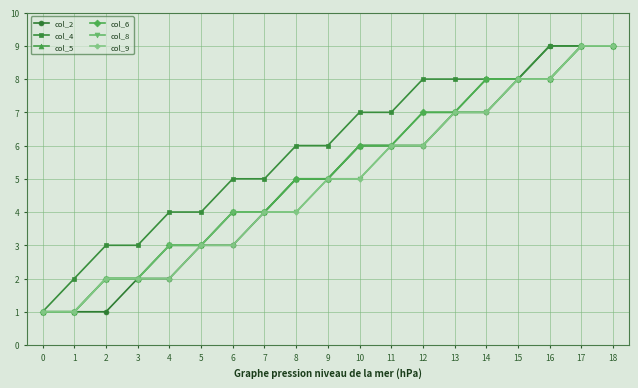

How many values in the col_8 series are below 5?

9